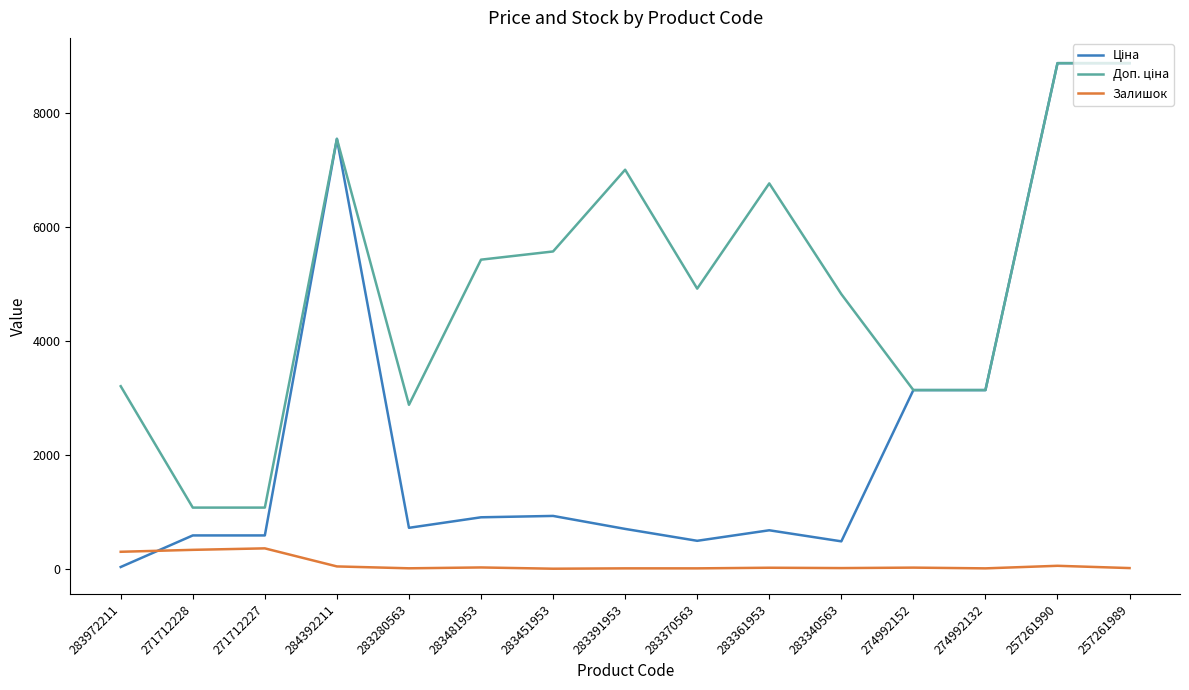

The Залишок series shows 8.0 at 283370563. True or false?

True